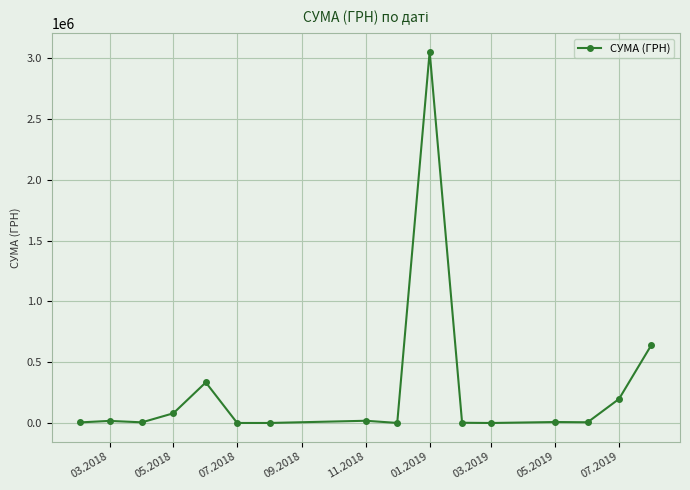

What is the value of the 4th point from the left?

80858.4